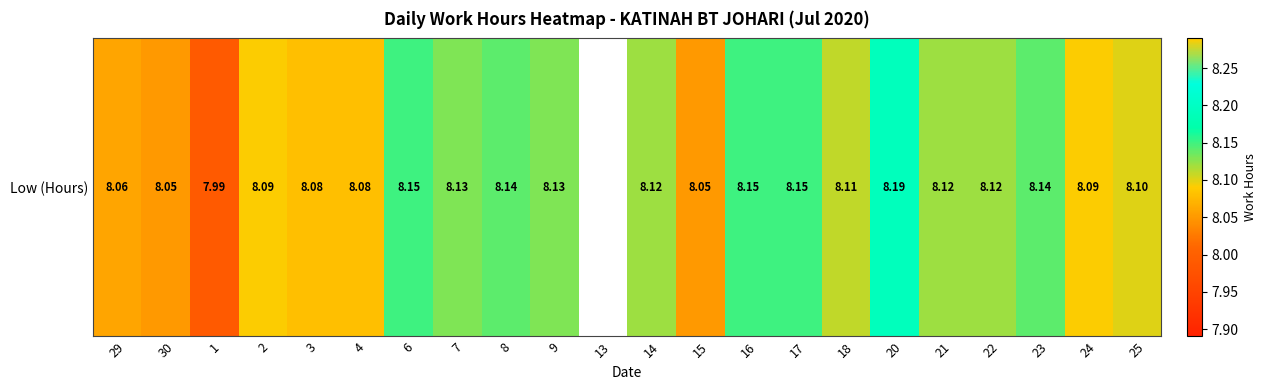

Where does the data first go above 8?

29